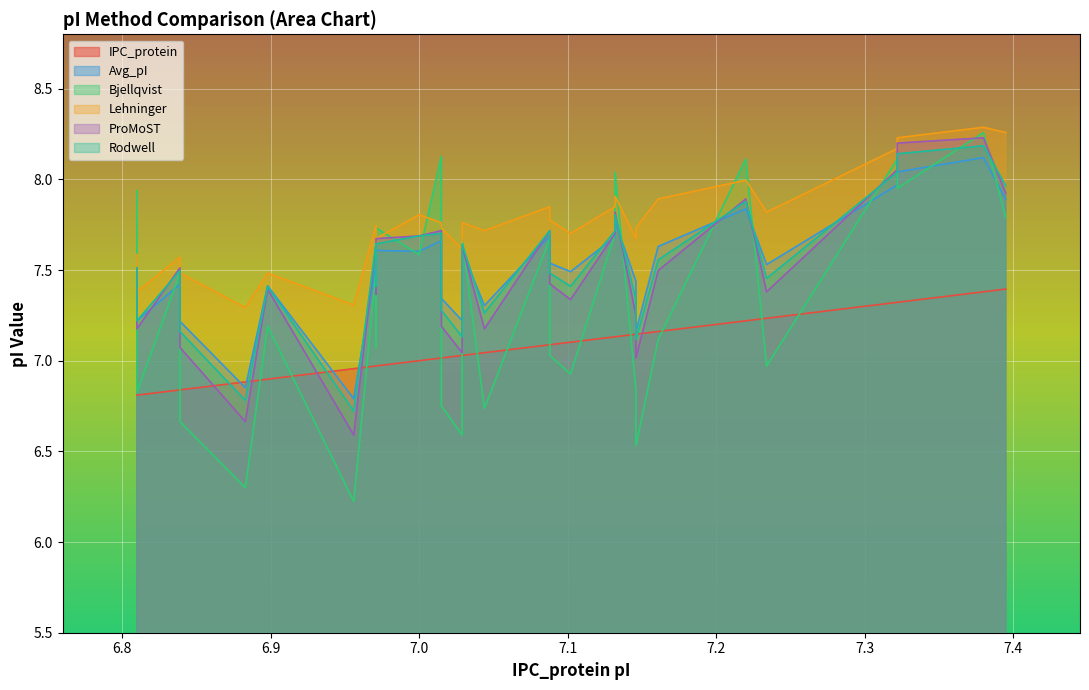

In ProMoST, how many points are lower than both neighbors (excluding endpoints)?

9